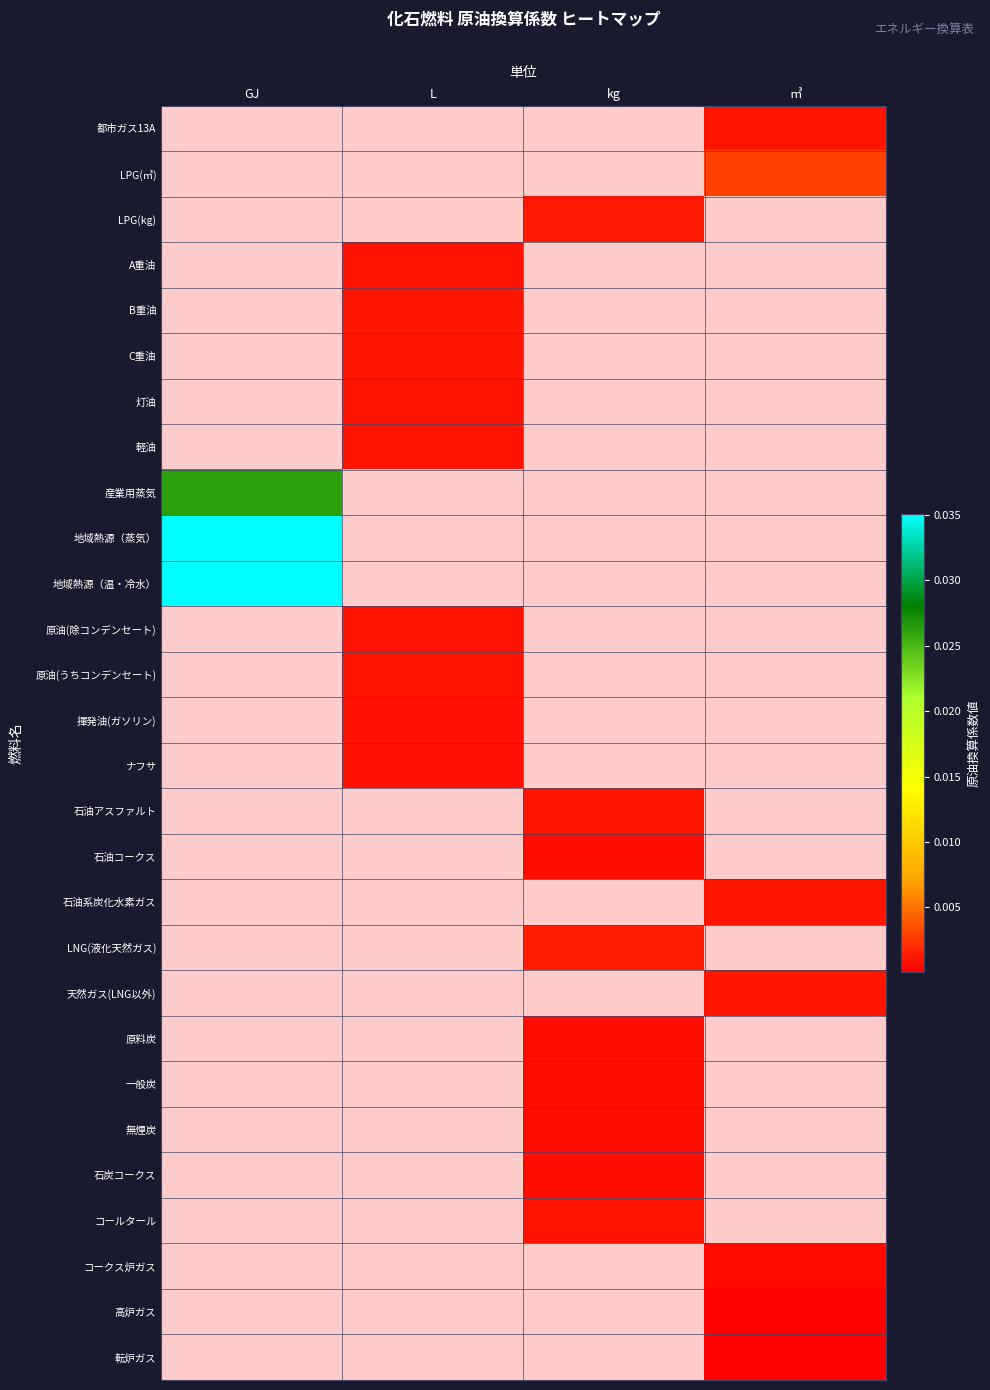

Which label corresponds to the largest value in the chart?

GJ